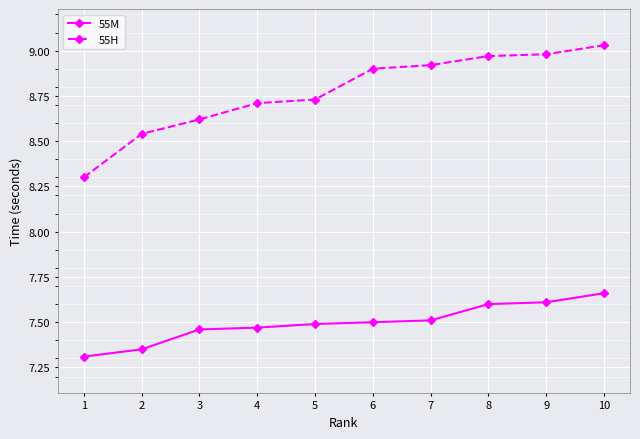

What is the spread (max minus min) of values at 7?

1.4